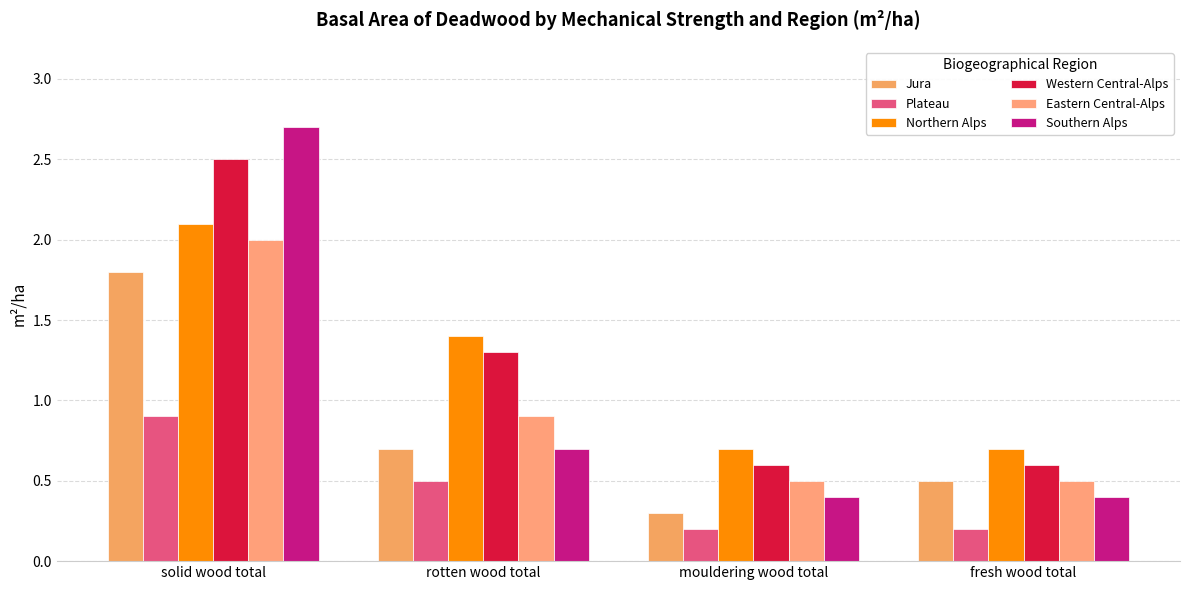

The Southern Alps series shows 0.1 at fresh wood total. True or false?

False